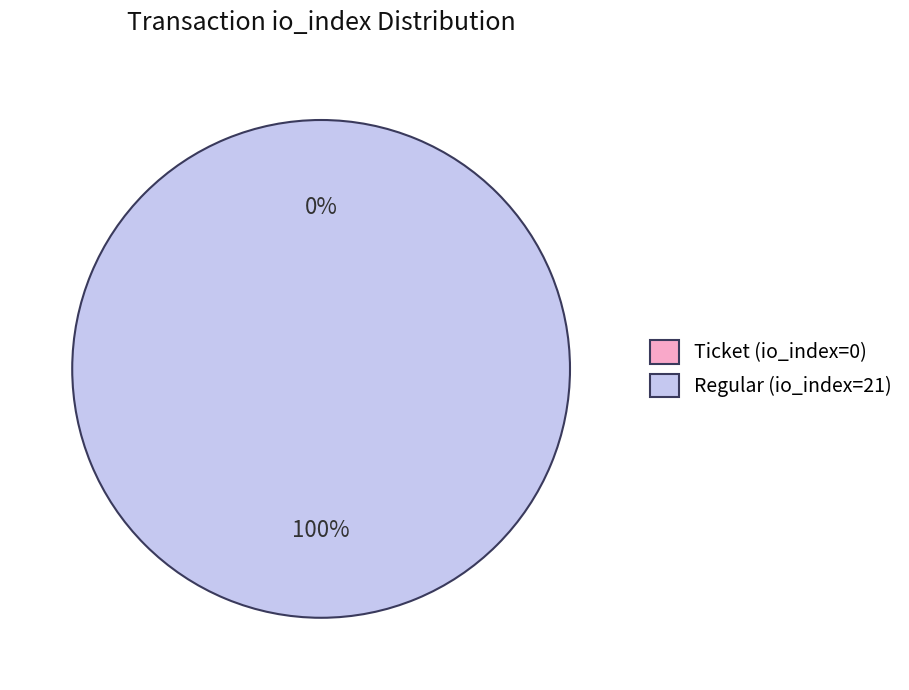

What percentage is the Regular (io_index=21) slice, to the nearest percent?

100%